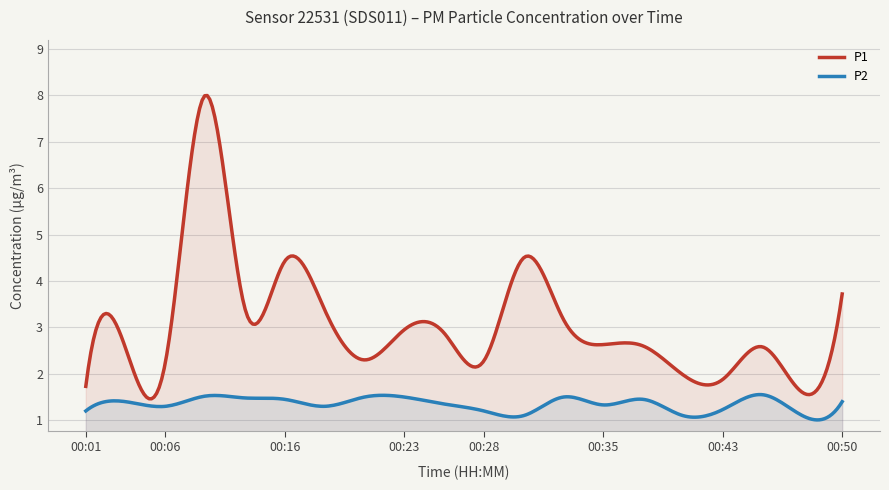

Count the P2 values in the range 1 to 2.

20